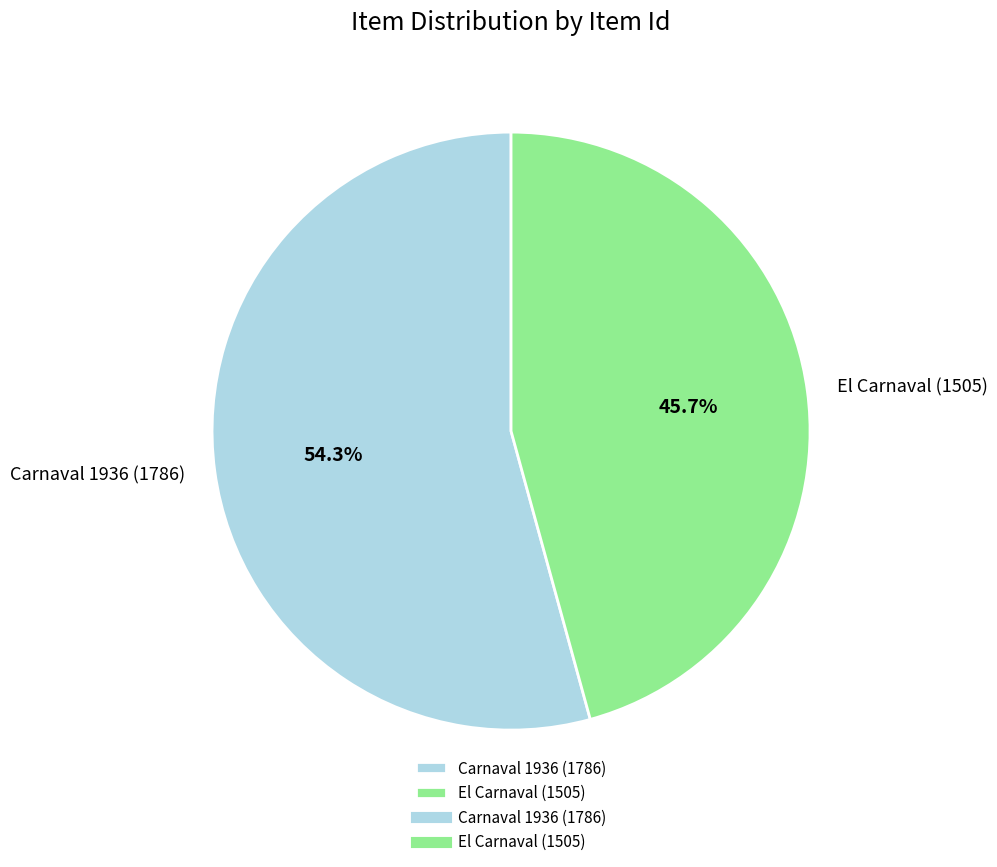

Combined, what portion of the pie is El Carnaval (1505) and Carnaval 1936 (1786)?

100.0%